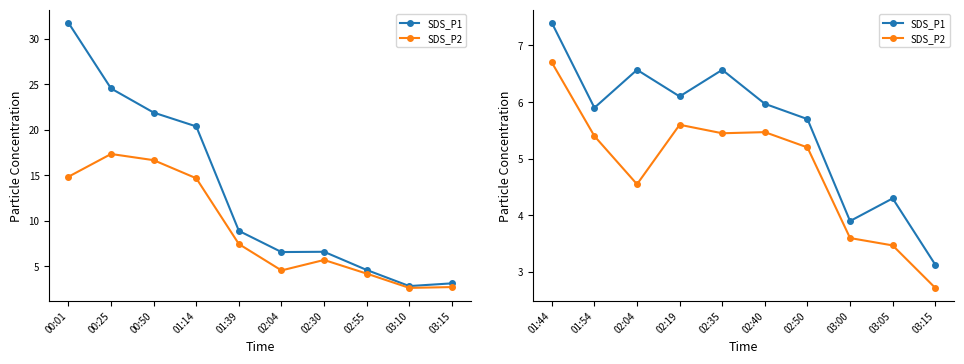

True or false: SDS_P1 and SDS_P2 cross at least once.

False